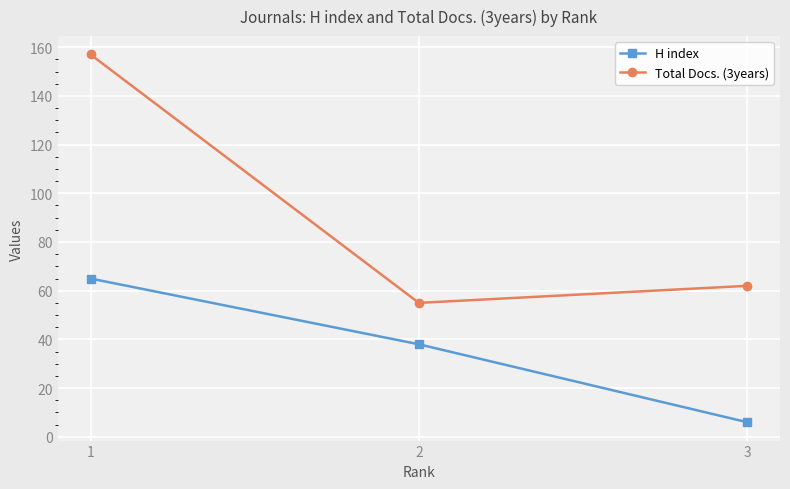

True or false: Total Docs. (3years) has a value of 55 at 2.

True